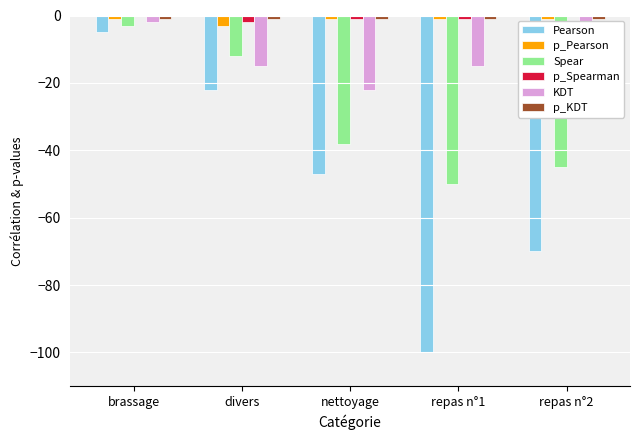

The p_Spearman series shows 0 at brassage. True or false?

True